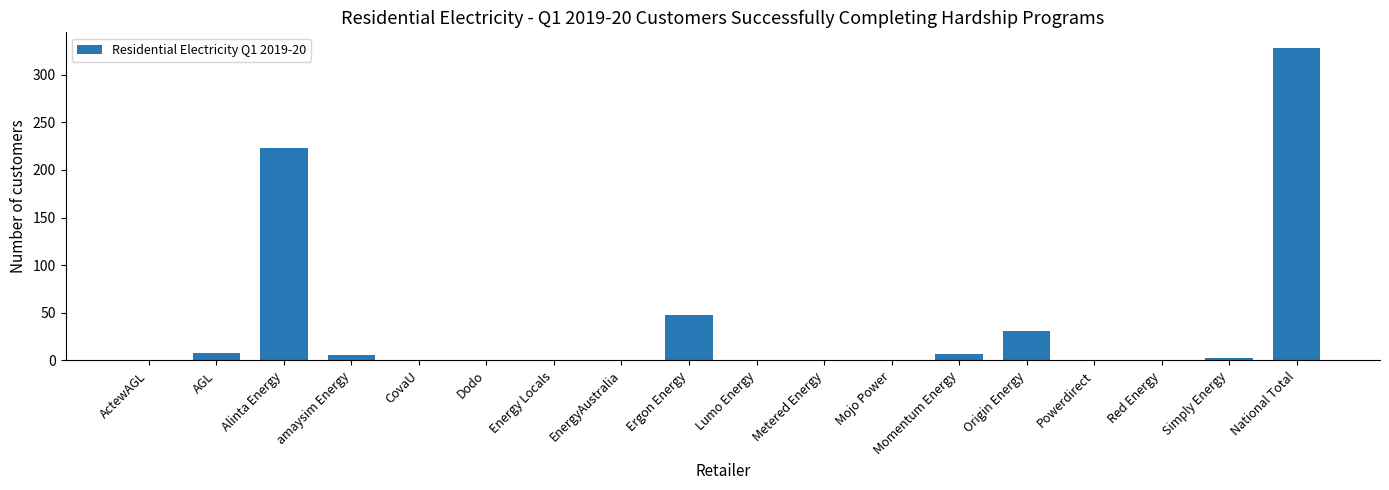

Are the bars horizontal?

No